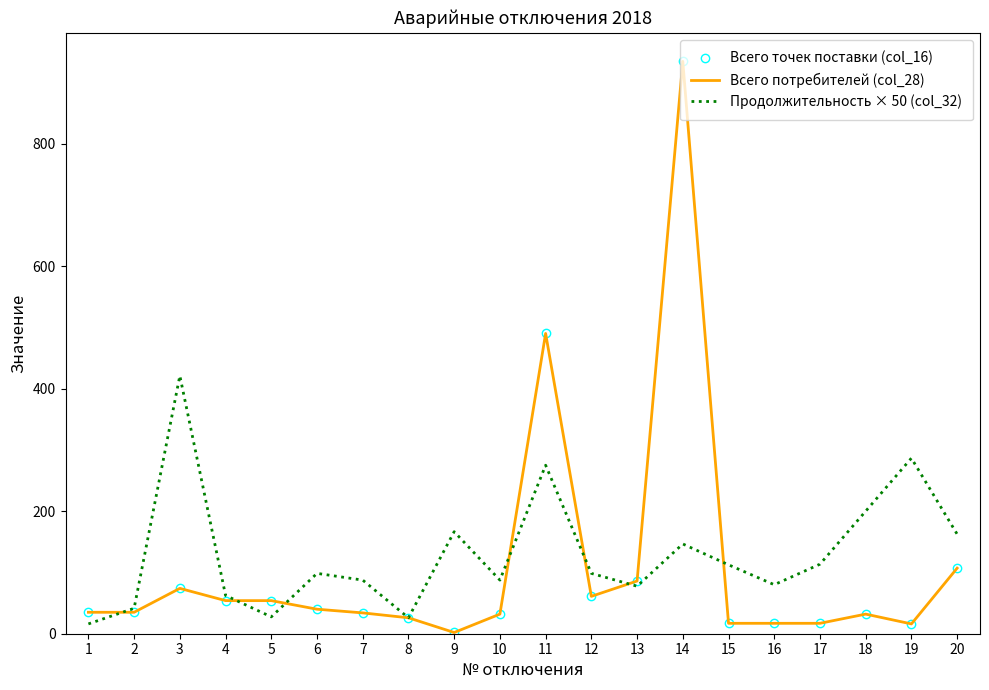

True or false: Всего точек поставки (col_16) and Всего потребителей (col_28) cross at least once.

False